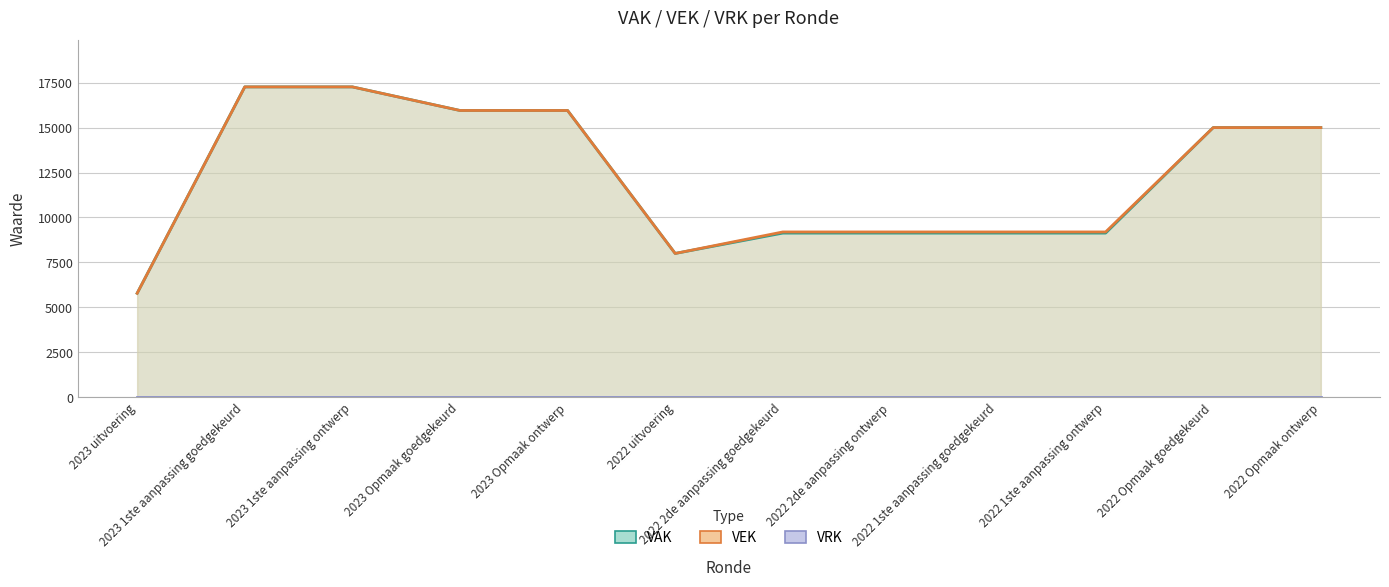

What is the label of the 12th point from the right?

2023 uitvoering